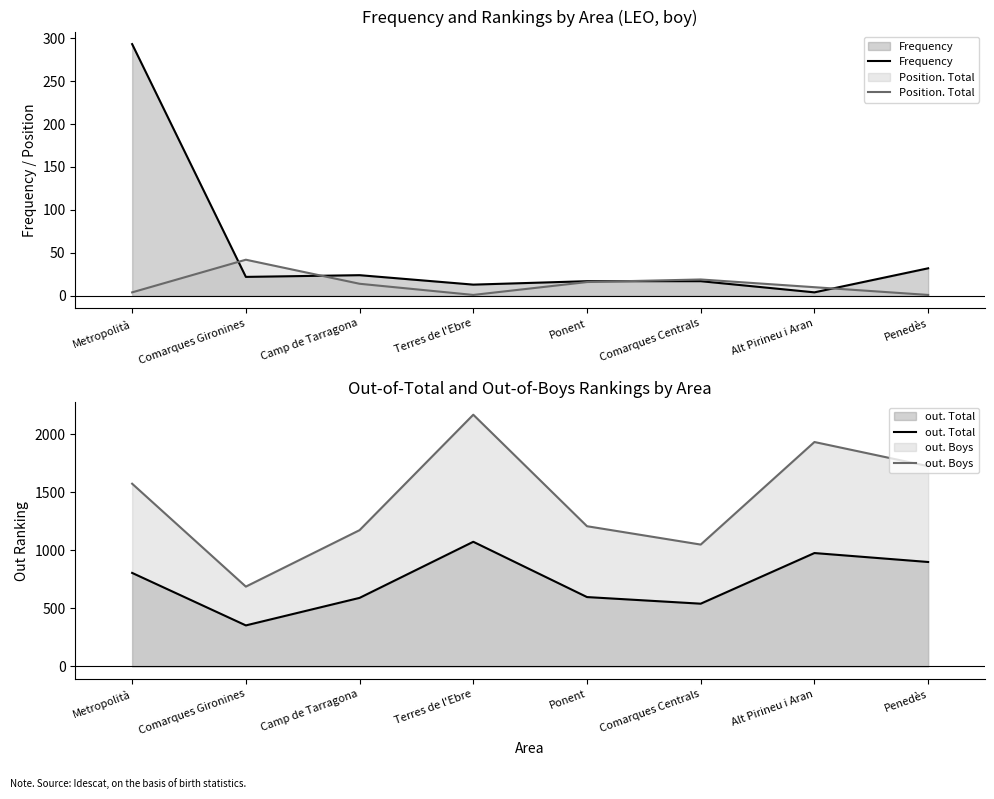

What is the average value of the Position. Total series?

13